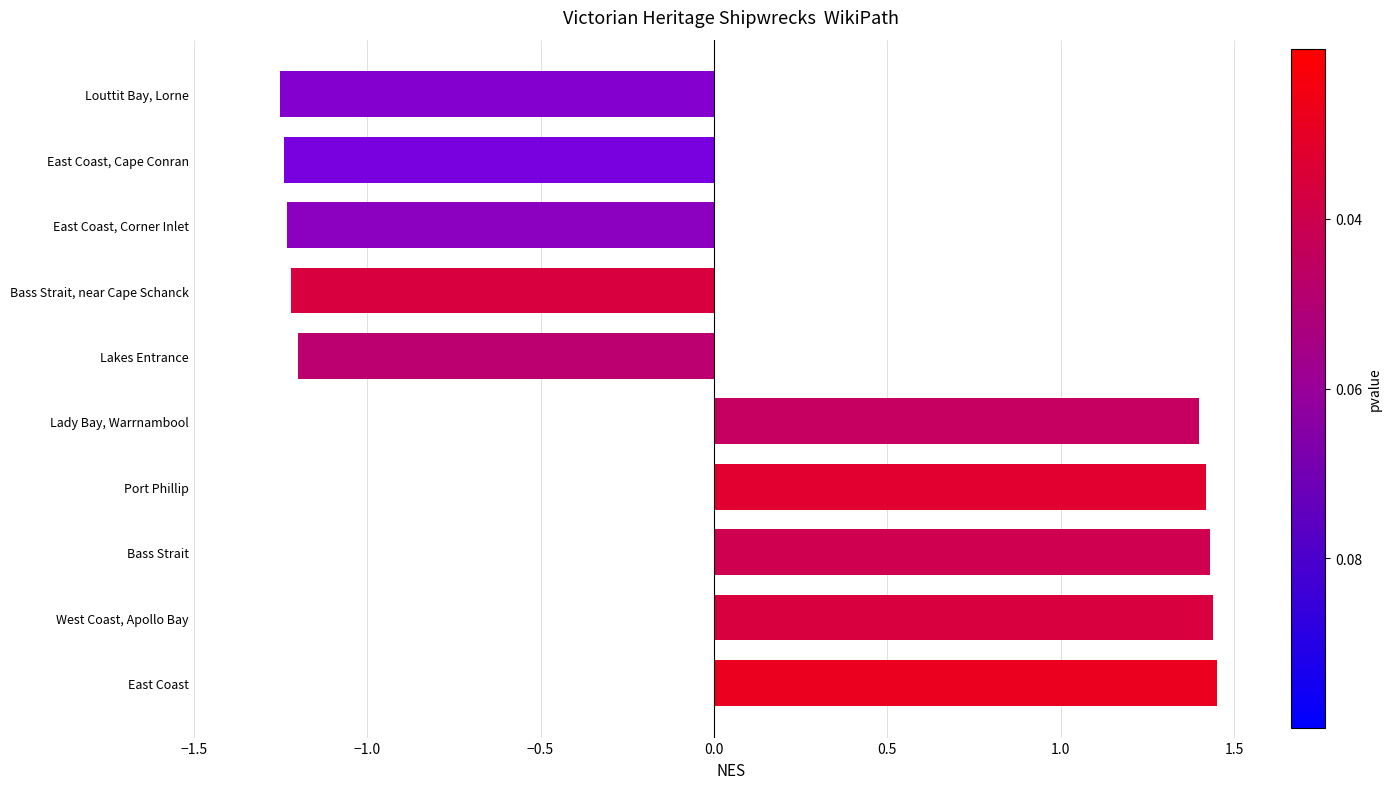

The chart shows a value of -2.0 at Lakes Entrance. True or false?

False